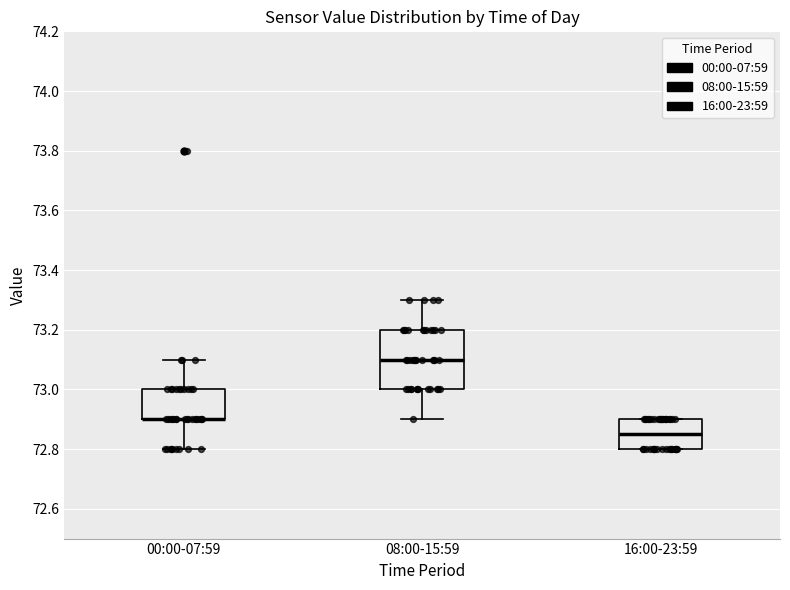

Reading left to right, transcribe this box plot: for each box, give where its median line is, the range the box spans, and where its two whiskers end, as read against the y-axis. The values are not printed on the chart, so give them approximately, as read against the axis.

00:00-07:59: median 72.90 (drawn on the box's lower edge), box 72.90 to 73.00, whiskers 72.80 to 73.10
08:00-15:59: median 73.10, box 73.00 to 73.20, whiskers 72.90 to 73.30
16:00-23:59: median 72.86, box 72.80 to 72.90, whiskers 72.80 to 72.90